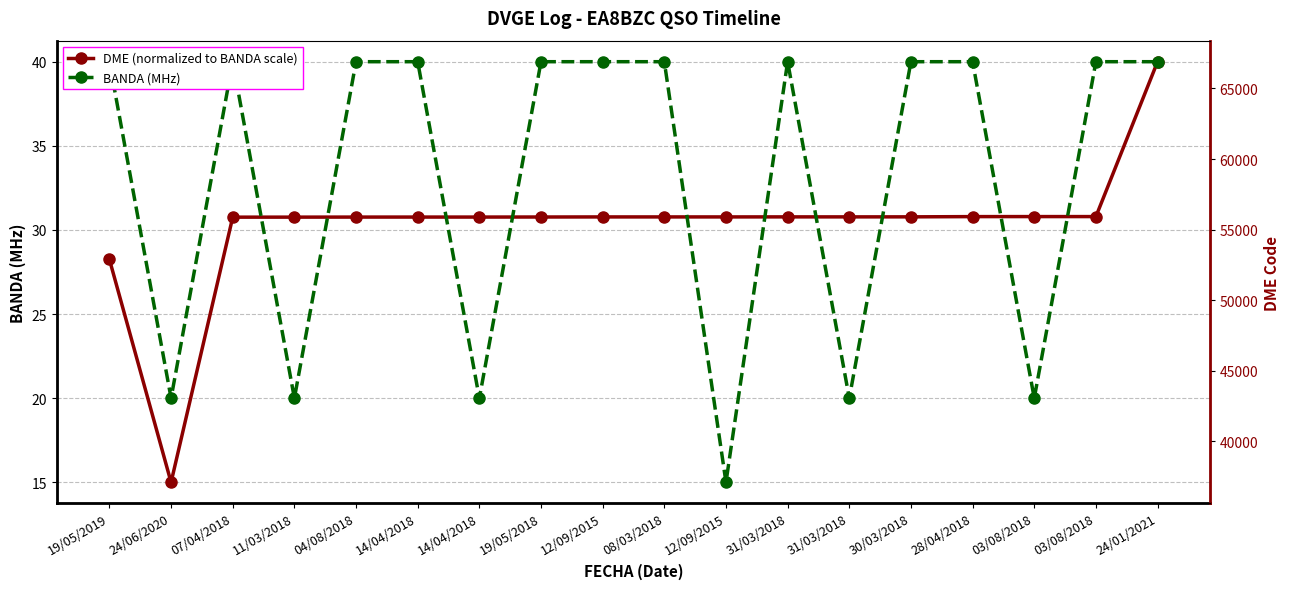

After their last crossing, which series has the higher values: DME (normalized to BANDA scale) or BANDA (MHz)?

BANDA (MHz)